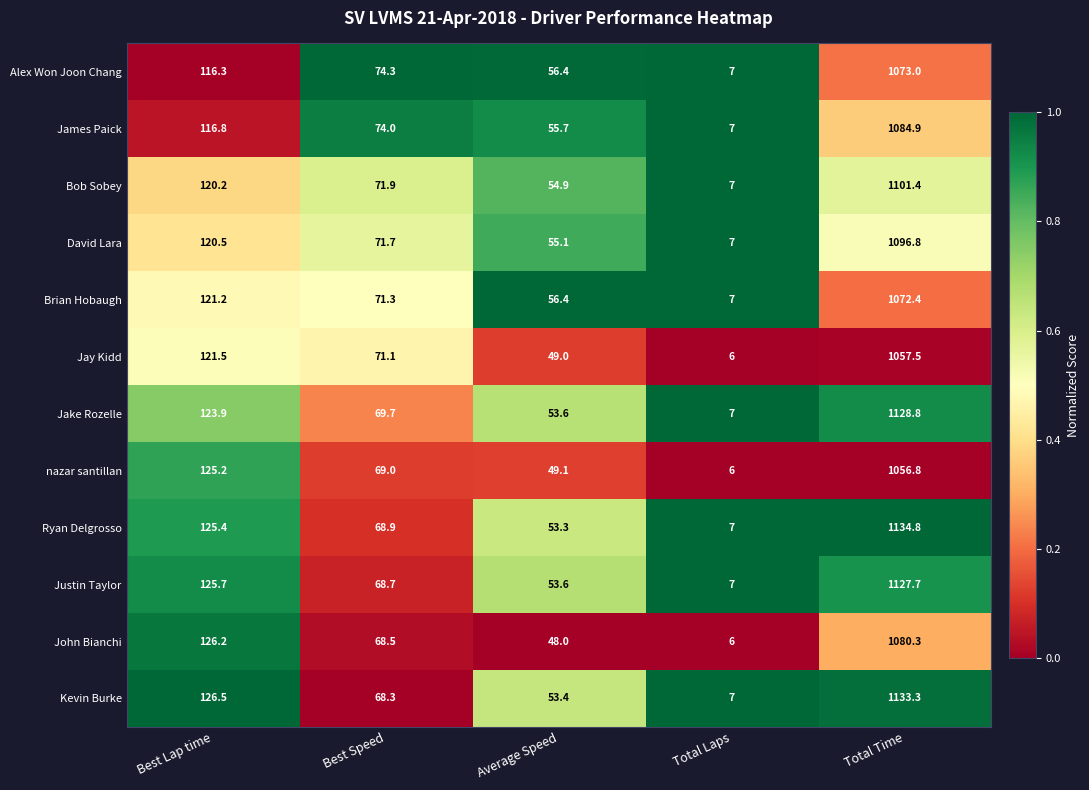

What is the total value across all series at Best Speed?

847.4